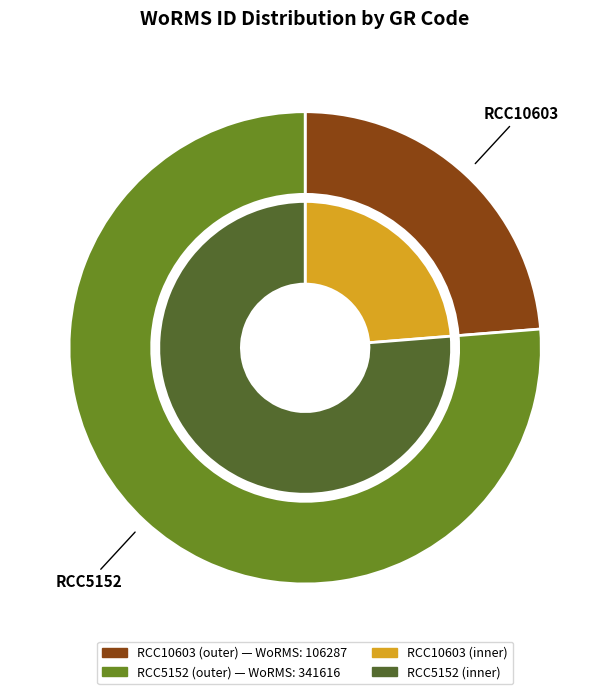

Which slice represents more than half of the pie?

RCC5152